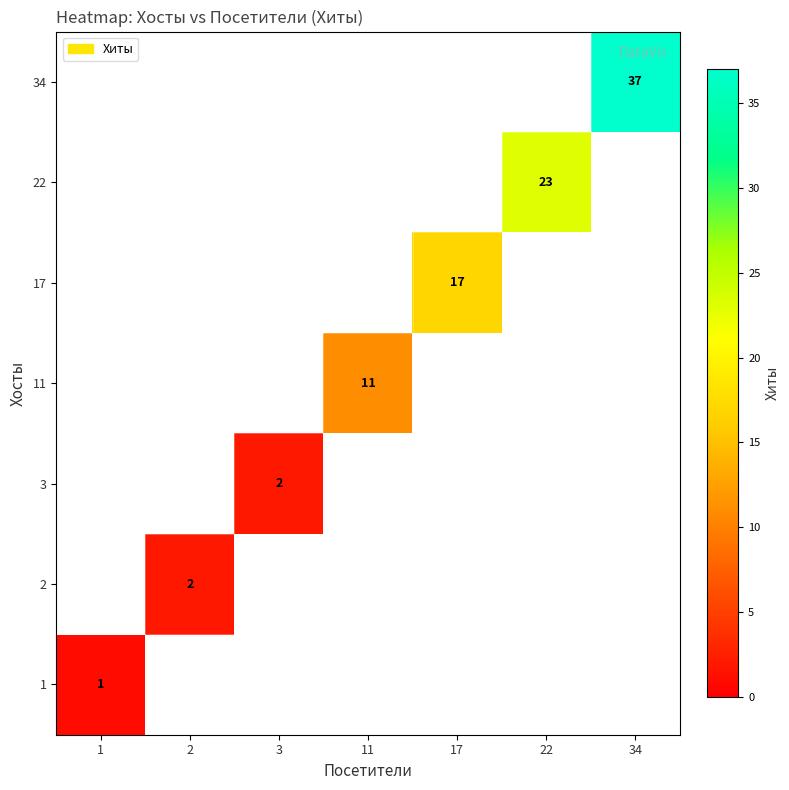

Is it true that 3 equals 1 at 3?

False